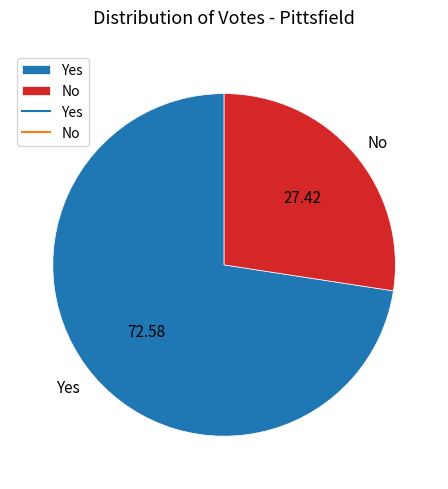

The Yes slice represents 73% of the pie. True or false?

True